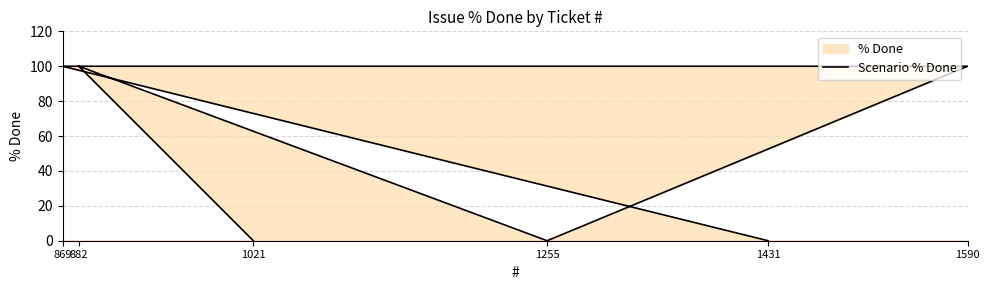

How many points are higher than both their immediate neighbors (excluding endpoints)?

1